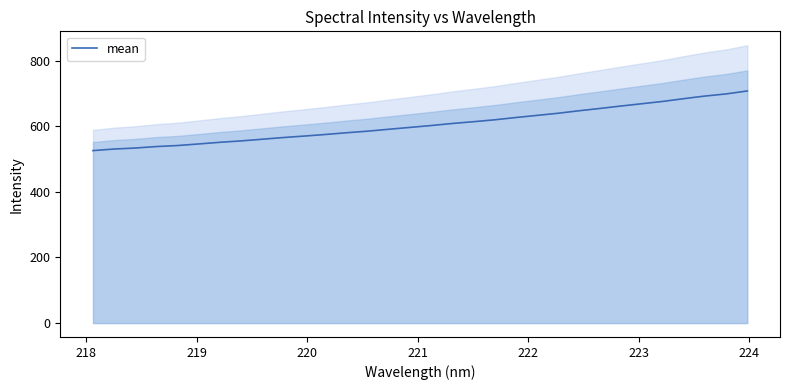

Reading right to left, transcribe all the data shown in this chart.

707.2	698.2	691.8	683.8	675.4	668.3	661.2	653.8	646.7	639.1	632.6	626.1	619.2	613.4	608.1	601.8	596.1	590.5	584.7	579.9	574.6	569.8	565.3	560.1	555.0	550.8	545.8	540.9	537.9	533.3	530.3	525.5